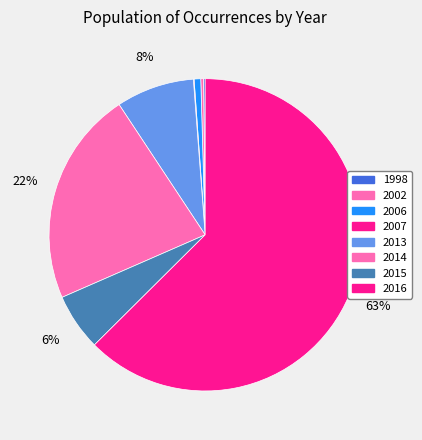

How many slices are in this pie chart?

8